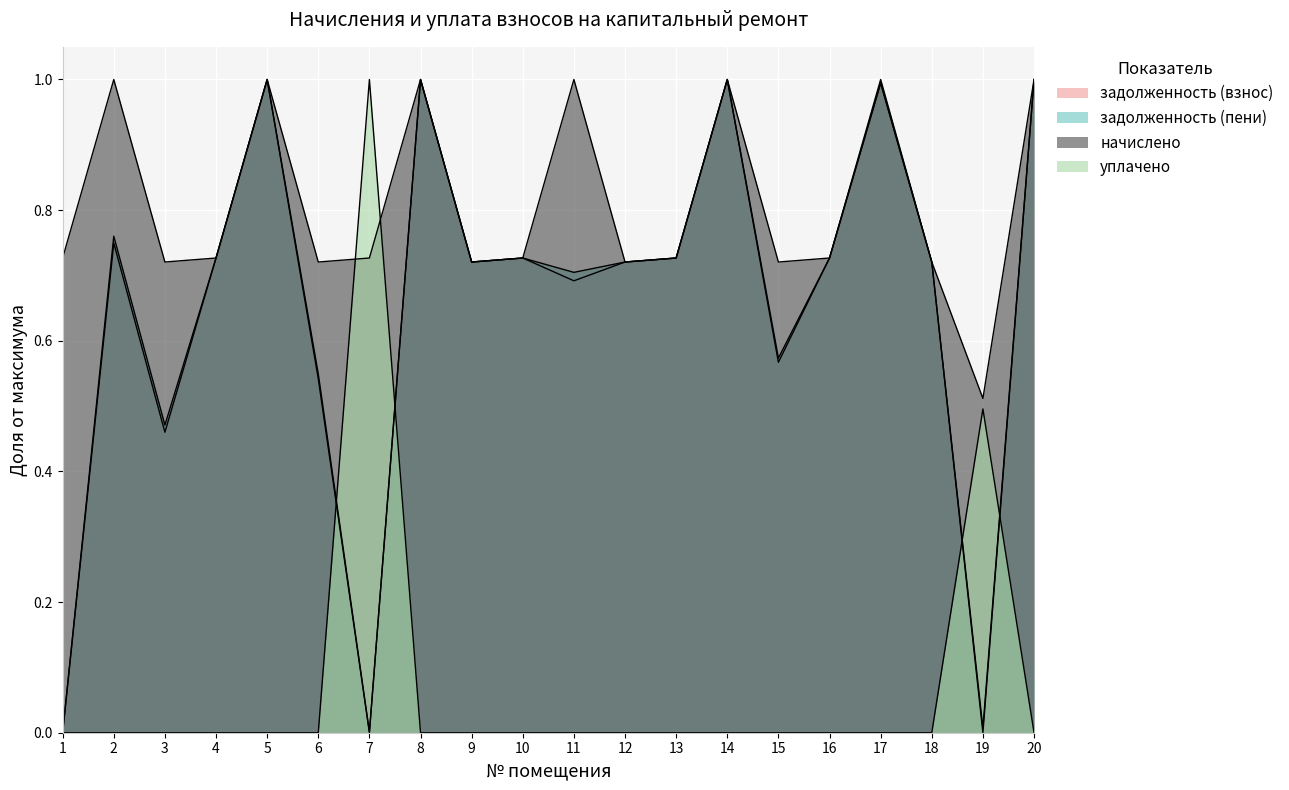

Reading left to right, extract all data points from this chart.

задолженность (взнос): 0.0	0.7	0.5	0.7	1.0	0.5	0.0	1.0	0.7	0.7	0.7	0.7	0.7	1.0	0.6	0.7	1.0	0.7	0.0	1.0
задолженность (пени): 0.0	0.8	0.5	0.7	1.0	0.5	0.0	1.0	0.7	0.7	0.7	0.7	0.7	1.0	0.6	0.7	1.0	0.7	0.0	1.0
начислено: 0.7	1.0	0.7	0.7	1.0	0.7	0.7	1.0	0.7	0.7	1.0	0.7	0.7	1.0	0.7	0.7	1.0	0.7	0.5	1.0
уплачено: 0.0	0.0	0.0	0.0	0.0	0.0	1.0	0.0	0.0	0.0	0.0	0.0	0.0	0.0	0.0	0.0	0.0	0.0	0.5	0.0